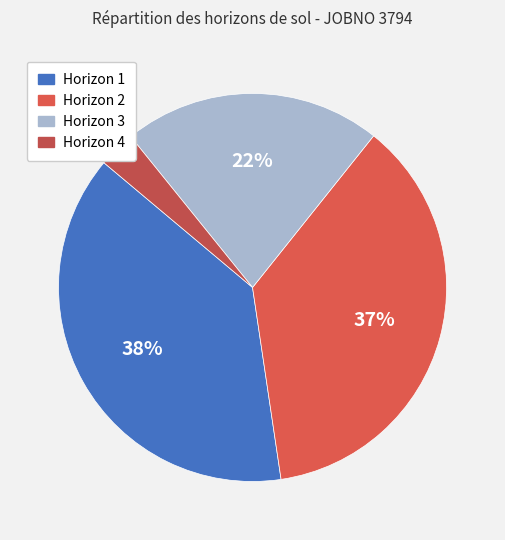

How many slices are in this pie chart?

4